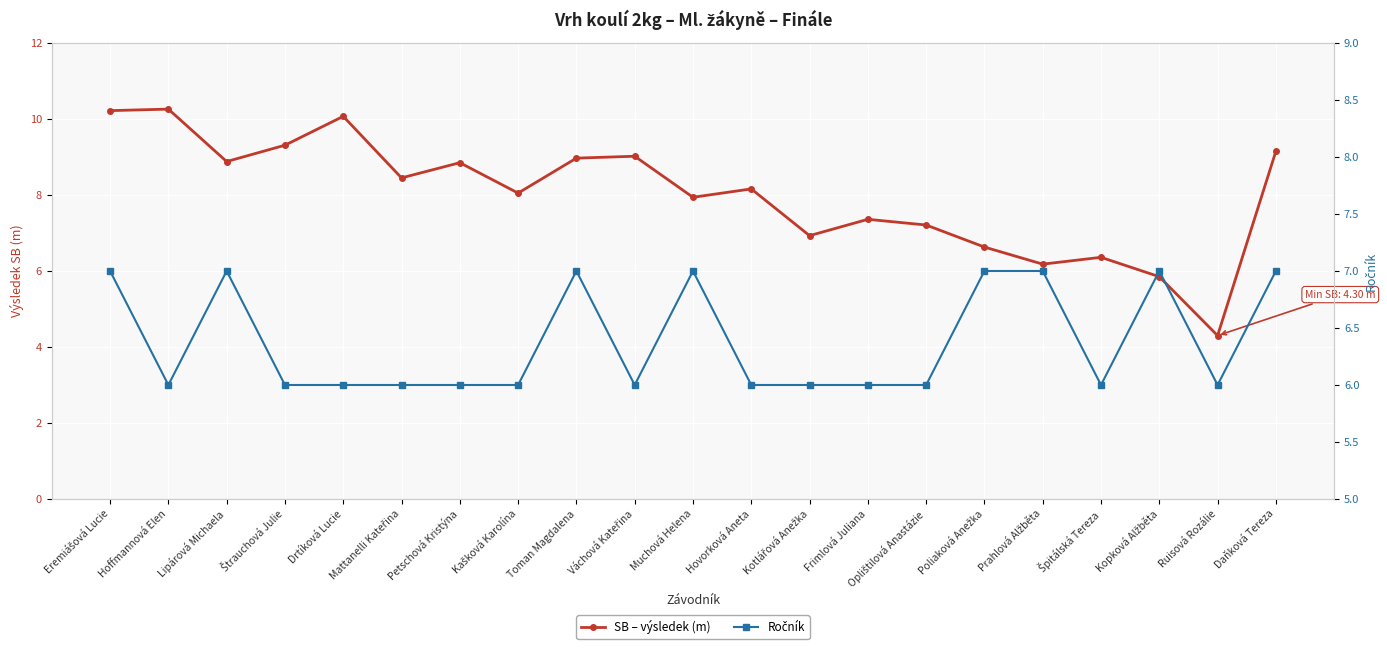

Which series has the largest range (max minus min)?

SB – výsledek (m)